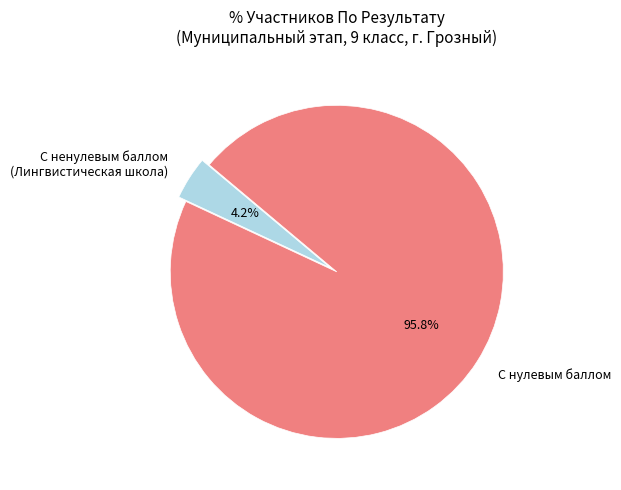

How many segments does this pie chart have?

2